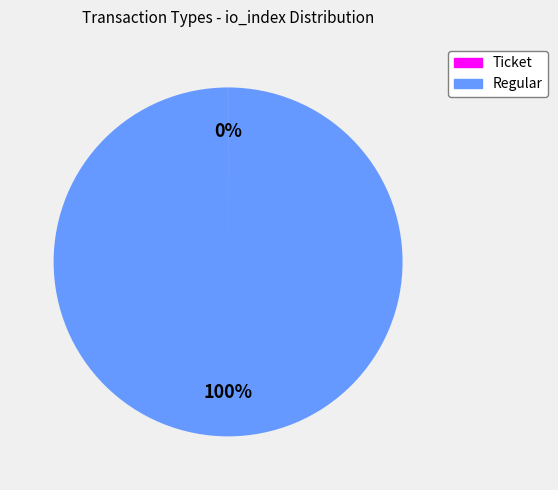

Which slice is the largest?

Regular